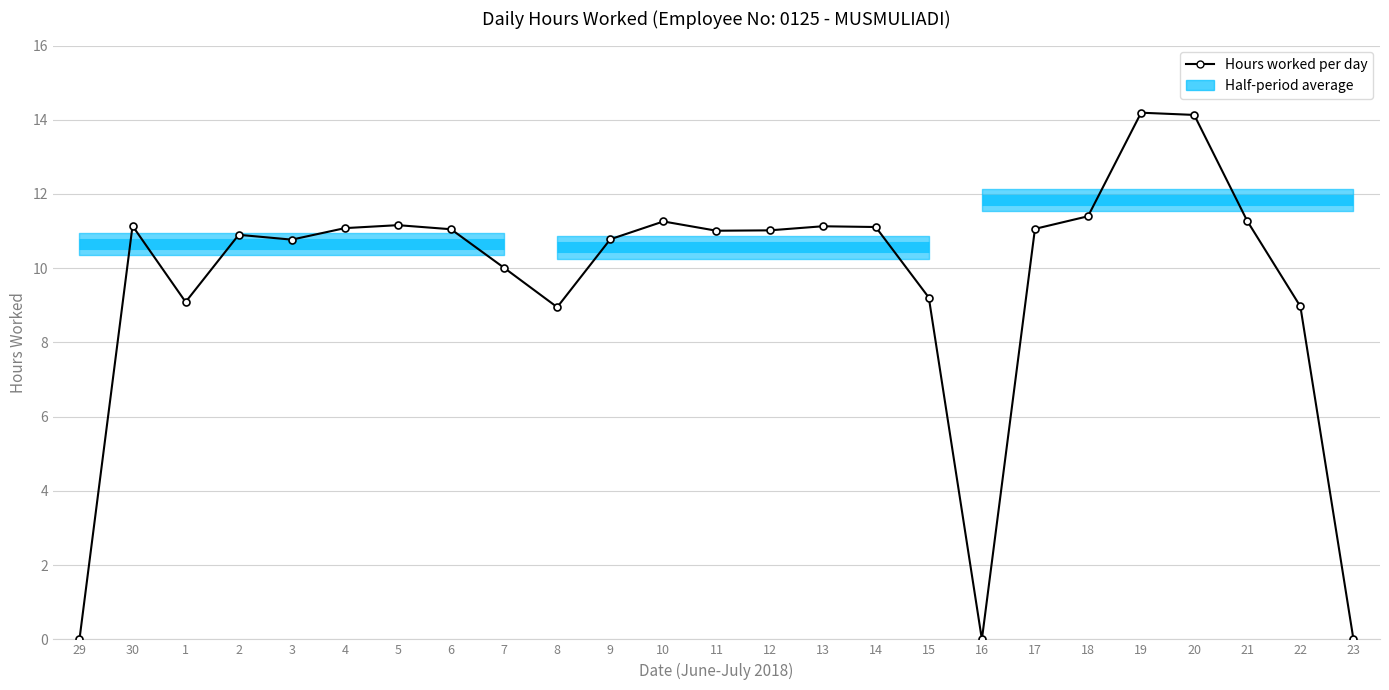

What is the sum of the values at 16 and 10?

11.3